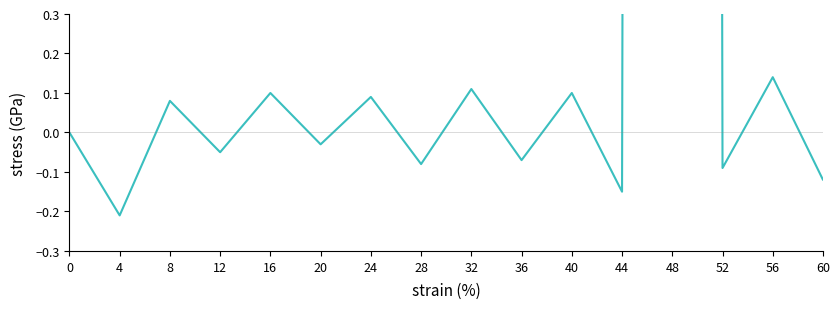

Which category has the lowest value across all series?

4